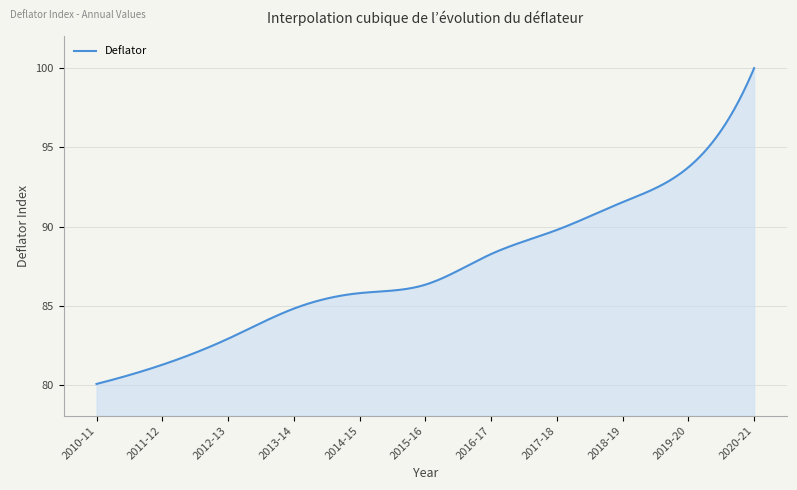

How many series are shown in this chart?

1